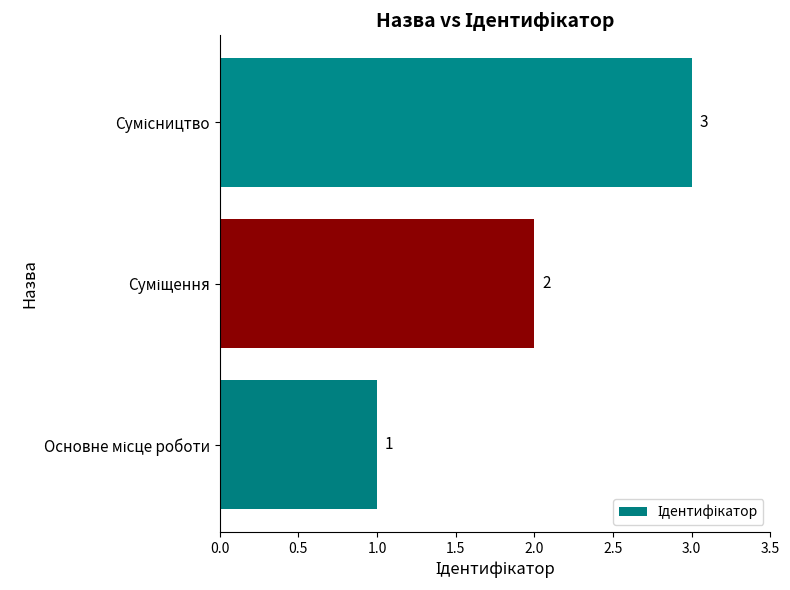

What is the maximum value shown in the chart?

3